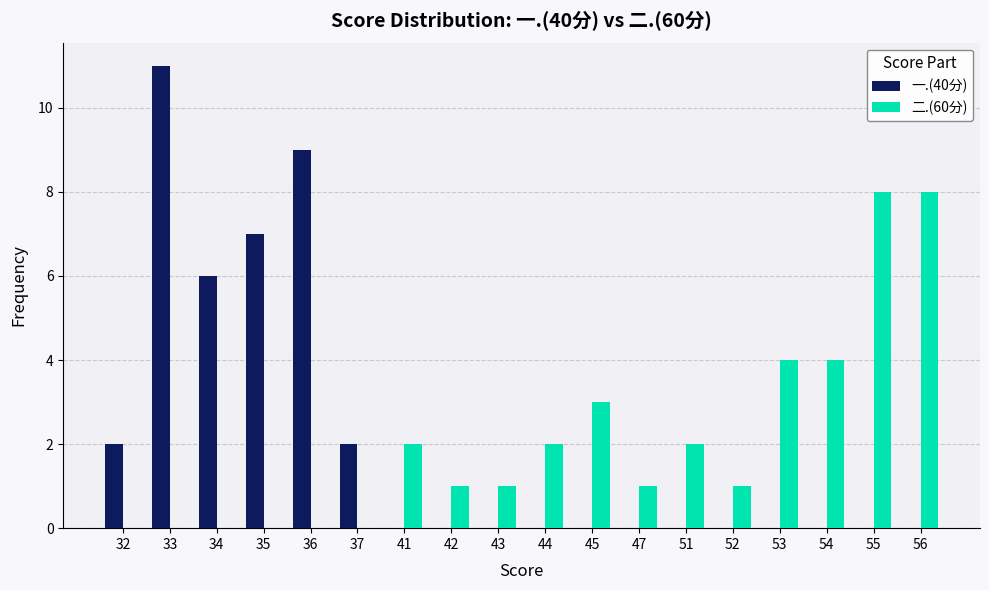

Which series has the largest range (max minus min)?

一.(40分)